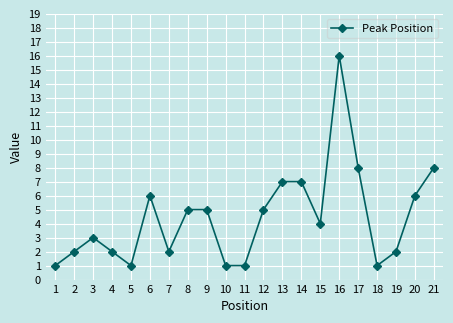

How many distinct data groups are displayed?

1